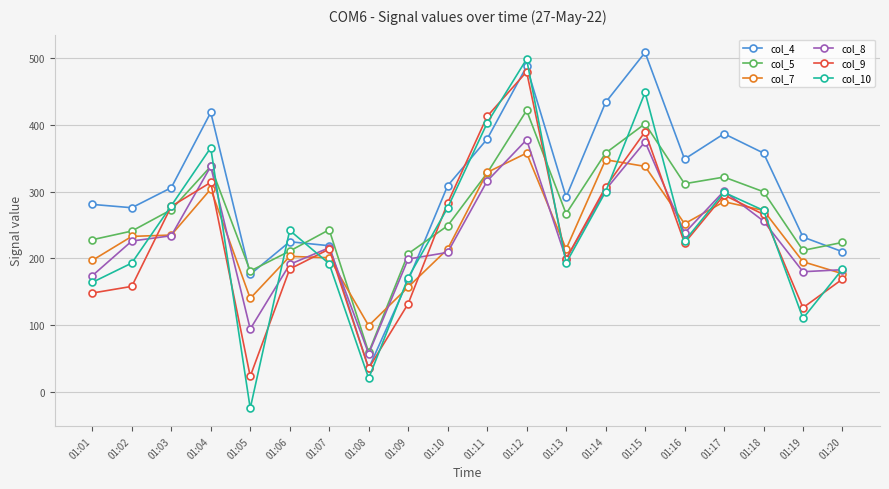

At which category does col_10 reach its first local peak?

01:04